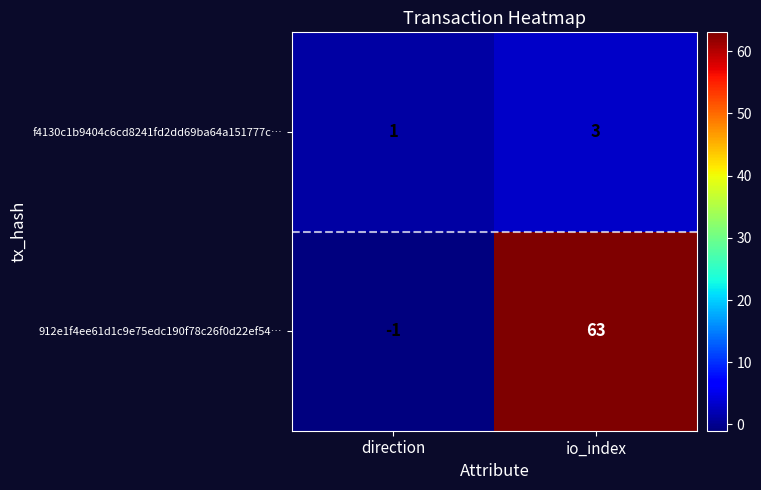

What is the smallest value displayed?

-1